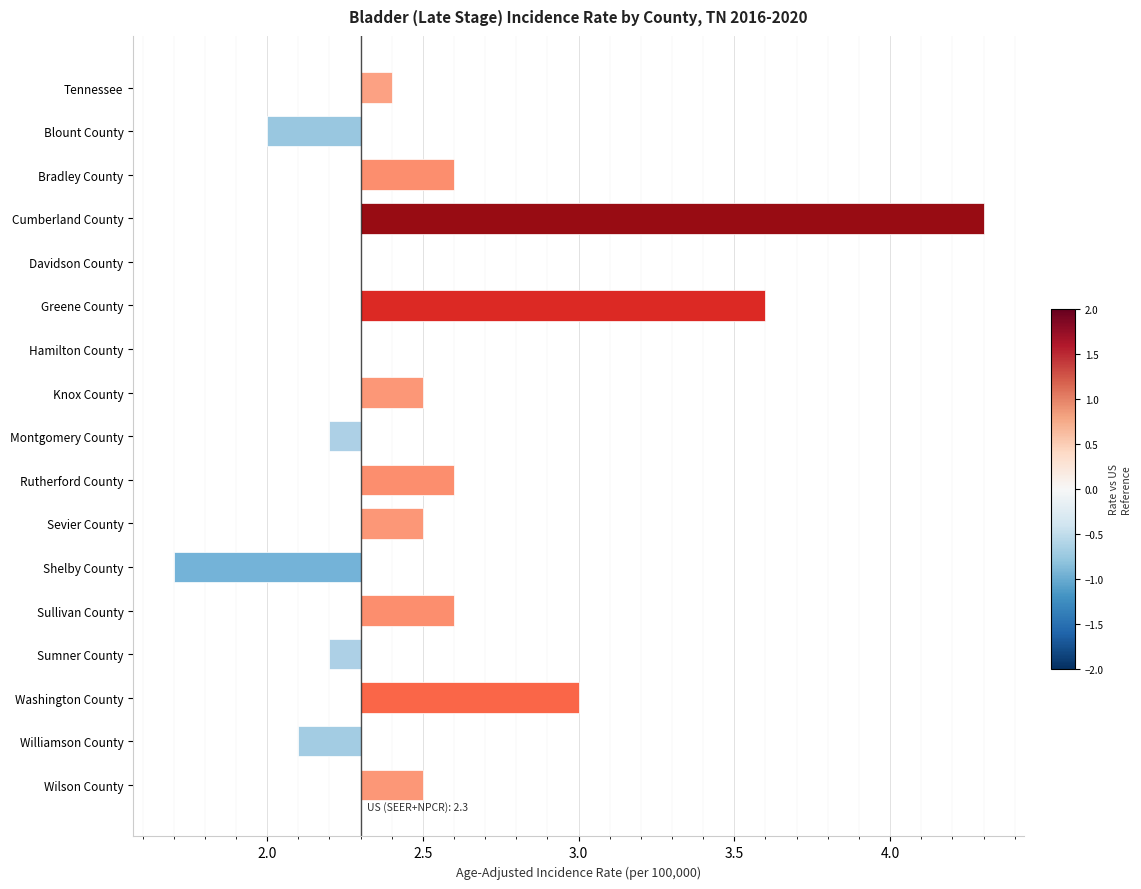

How many bars are there in total?

17